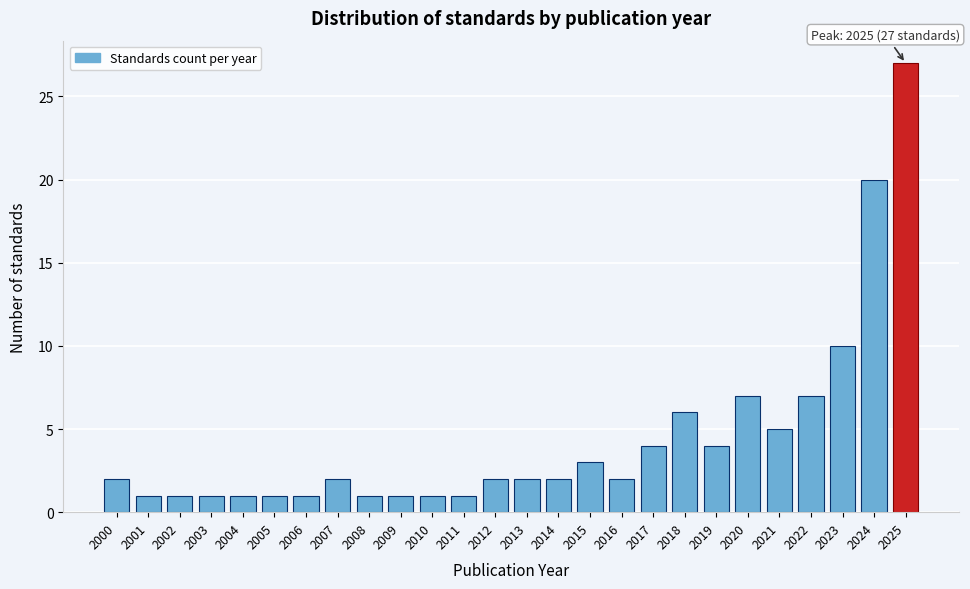

Reading left to right, transcribe all the data shown in this chart.

2	1	1	1	1	1	1	2	1	1	1	1	2	2	2	3	2	4	6	4	7	5	7	10	20	27